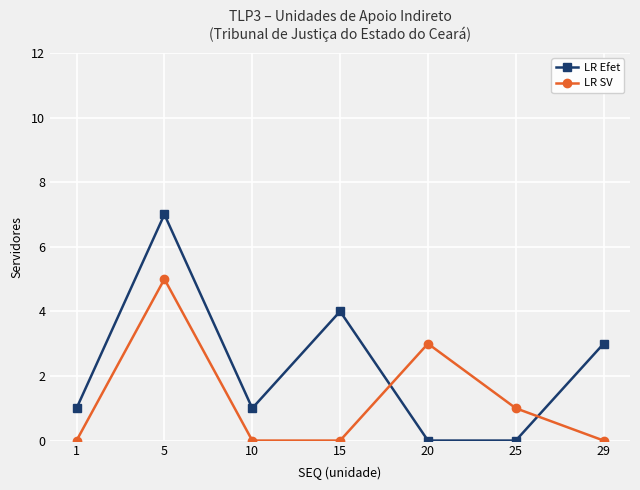

Which series has the widest spread of values?

LR Efet